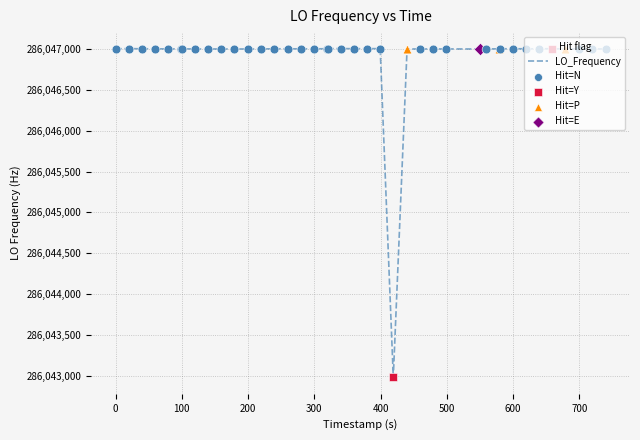

What is the maximum value shown in the chart?

286047005.2